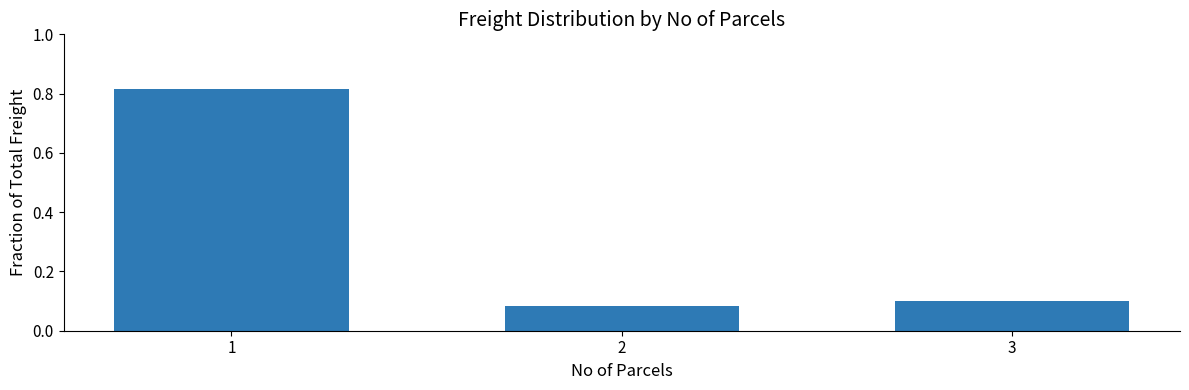

Count the values in the range 0 to 1.

3